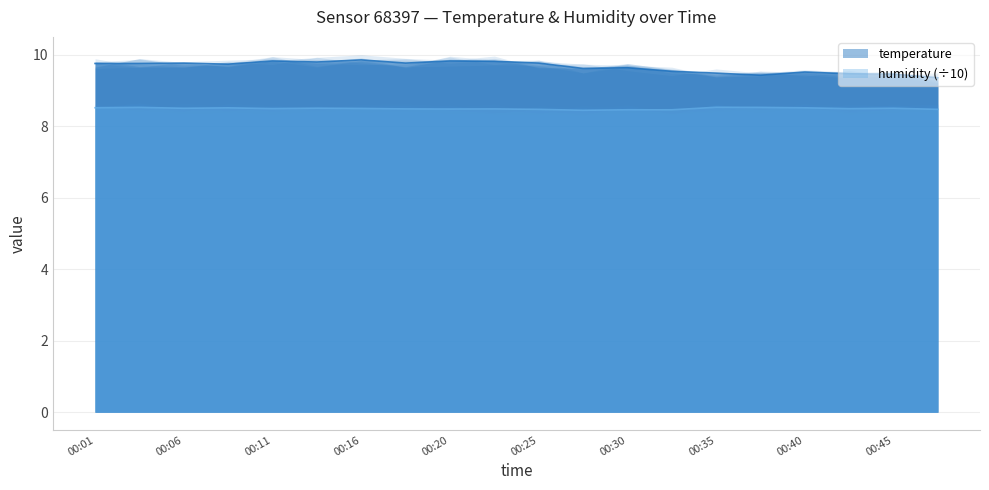

The humidity series shows 1.9 at 00:32. True or false?

False